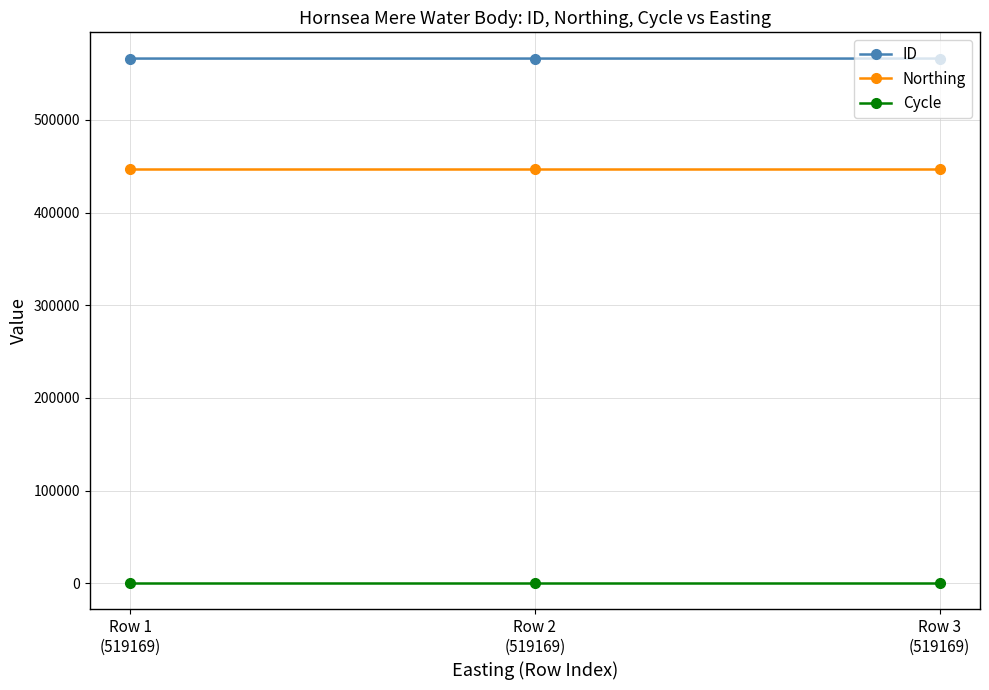

List the series in order of their overall mean, lowest first.

Cycle, Northing, ID